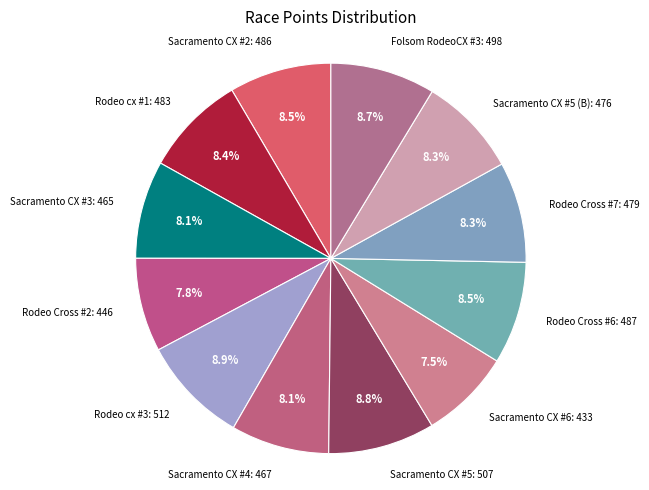

Rank the categories by value from lowest to highest.

Sacramento CX #6, Rodeo Cross #2, Sacramento CX #3, Sacramento CX #4, Sacramento CX #5 (B), Rodeo Cross #7, Rodeo cx #1, Sacramento CX #2, Rodeo Cross #6, Folsom RodeoCX #3, Sacramento CX #5, Rodeo cx #3